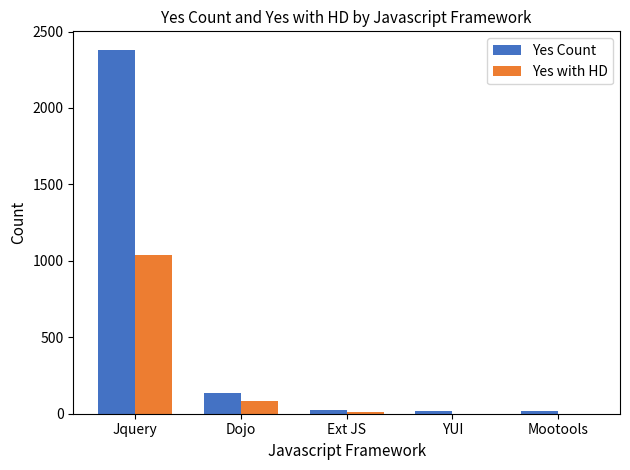

What is the sum of all Yes with HD values?

1130